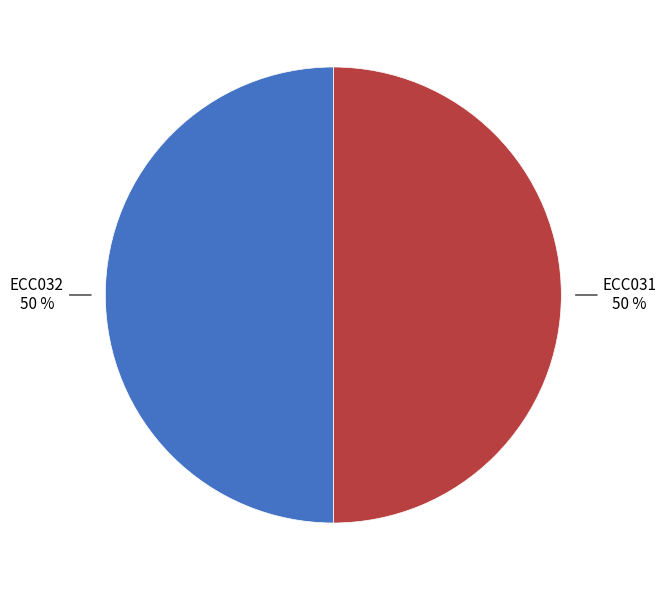

To the nearest percent, what is the average slice percentage?

50%